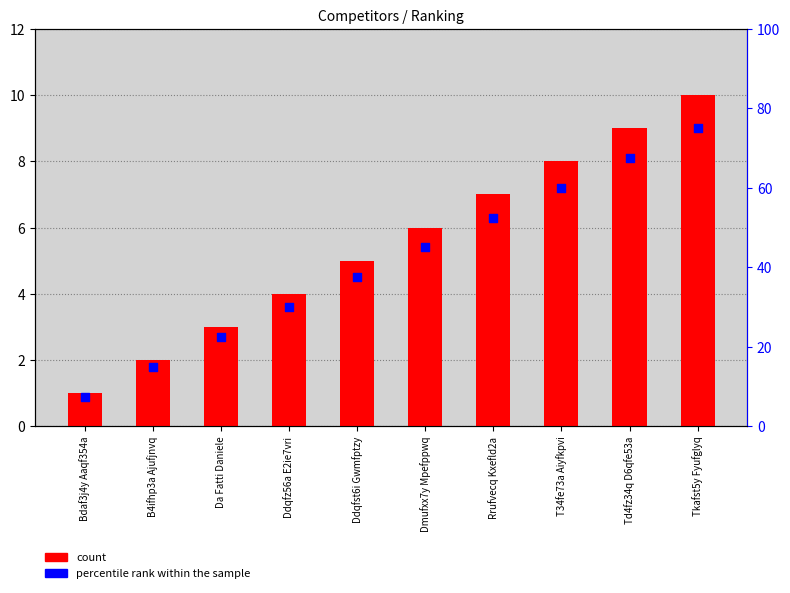

Which series contains the highest Y value?

percentile rank within the sample